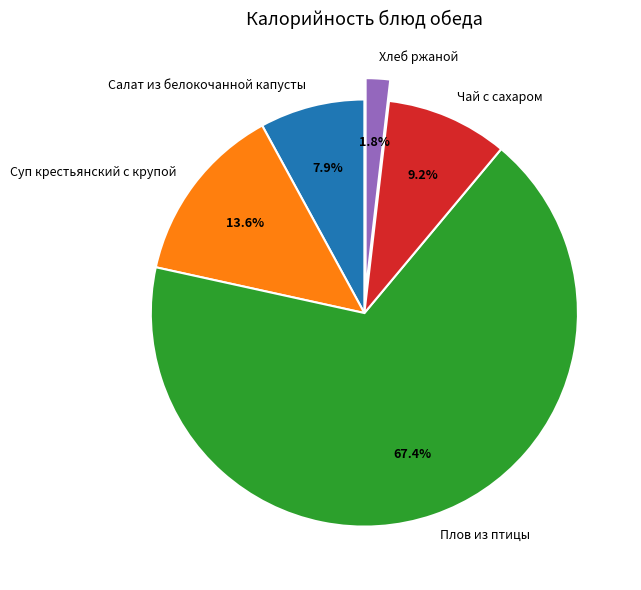

To the nearest percent, what percentage of the pie is Чай с сахаром?

9%